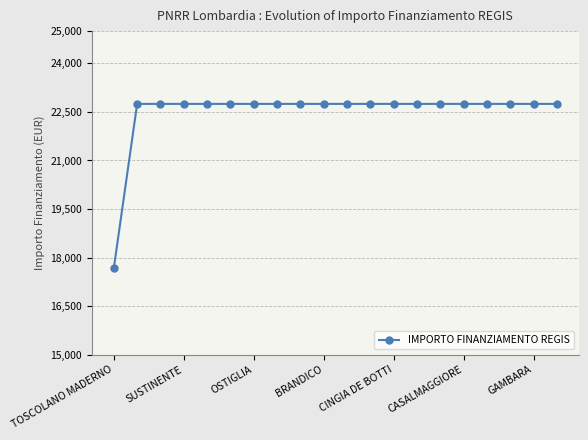

What is the smallest value displayed?

17674.8